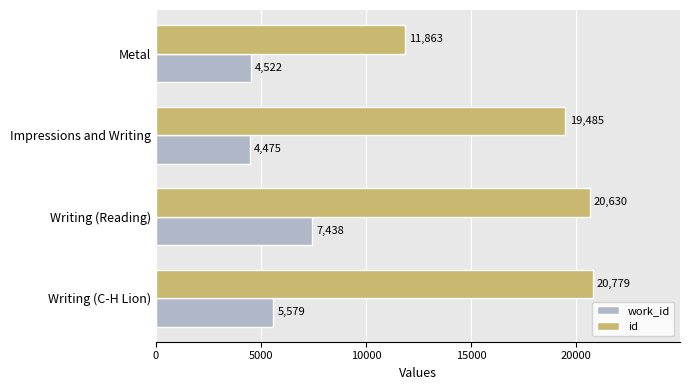

Is it true that id equals 20779 at Writing (C-H Lion)?

True